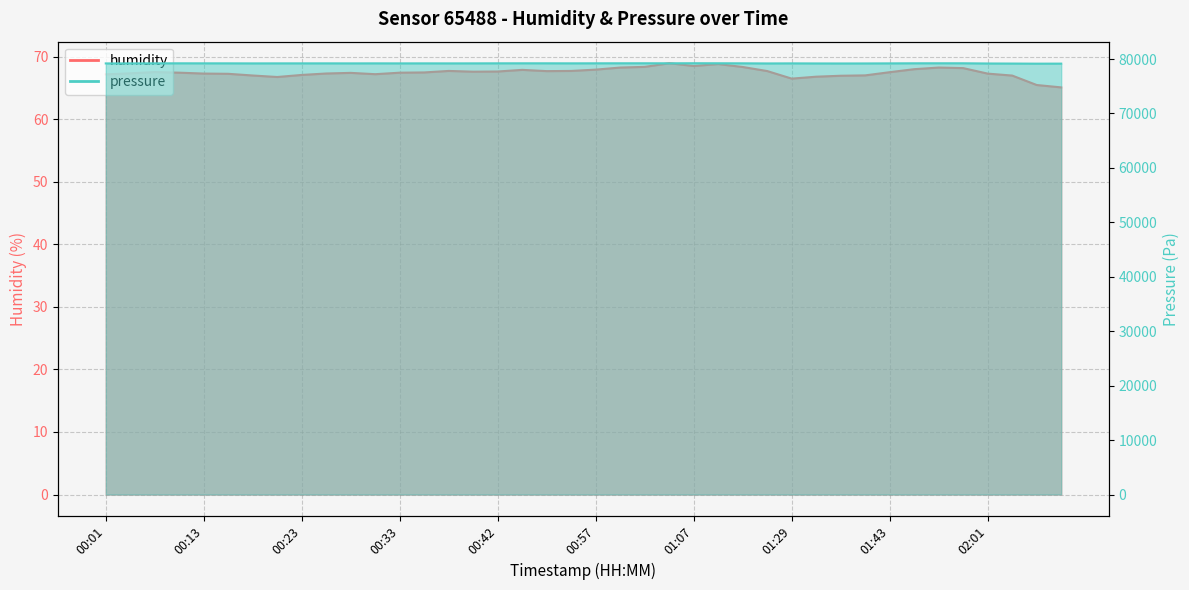

List the labels in order of value, largest first.

01:04, 01:09, 01:07, 01:02, 01:15, 01:00, 01:51, 01:56, 01:48, 00:57, 00:45, 00:38, 00:55, 01:26, 00:52, 00:42, 00:40, 00:06, 01:43, 00:35, 00:08, 00:33, 00:28, 00:03, 00:26, 00:13, 02:01, 00:16, 00:30, 00:01, 00:23, 01:37, 00:18, 02:04, 01:35, 01:32, 00:21, 01:29, 02:07, 02:09